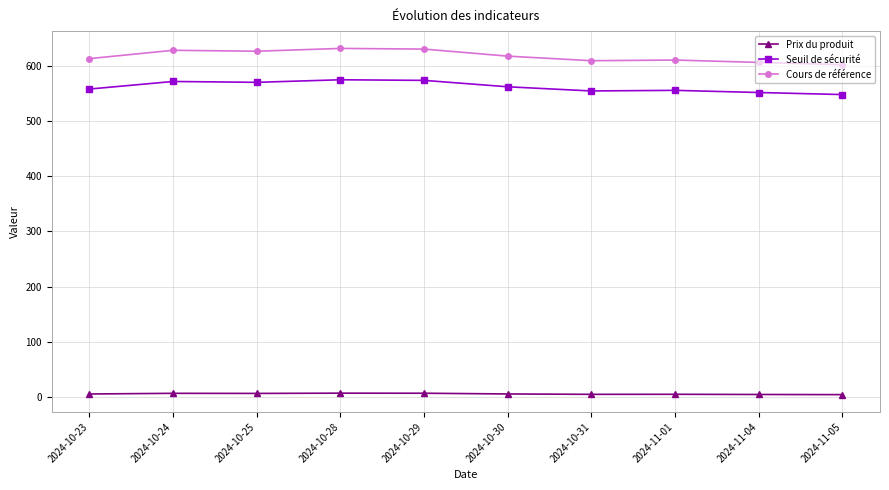

True or false: Seuil de sécurité has more than 1 points higher than both neighbors.

True